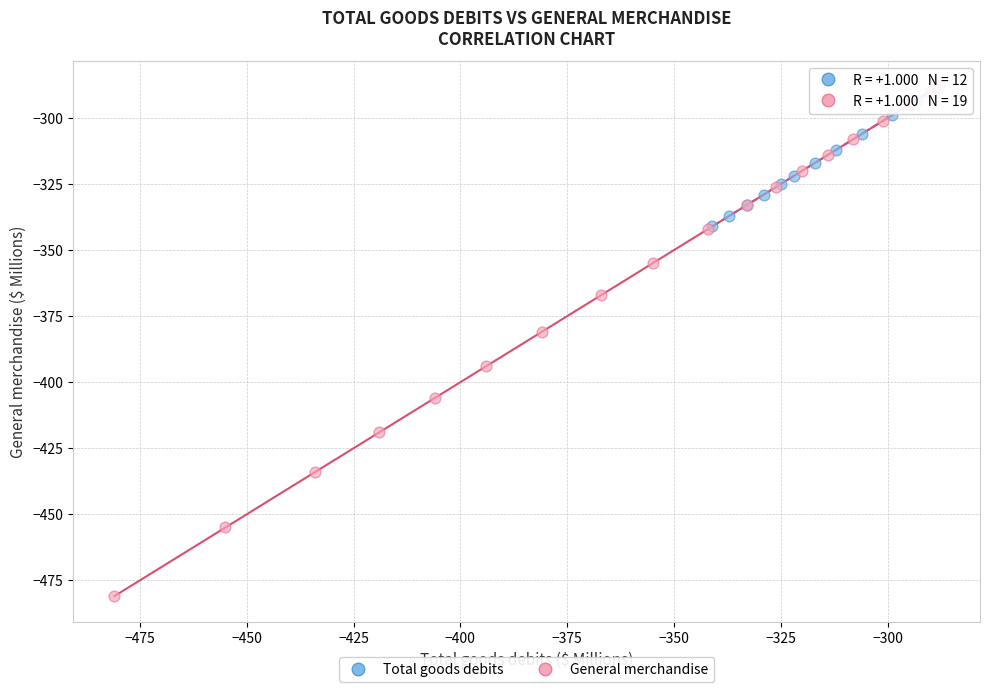

Which series has the largest Y range (max minus min)?

General merchandise